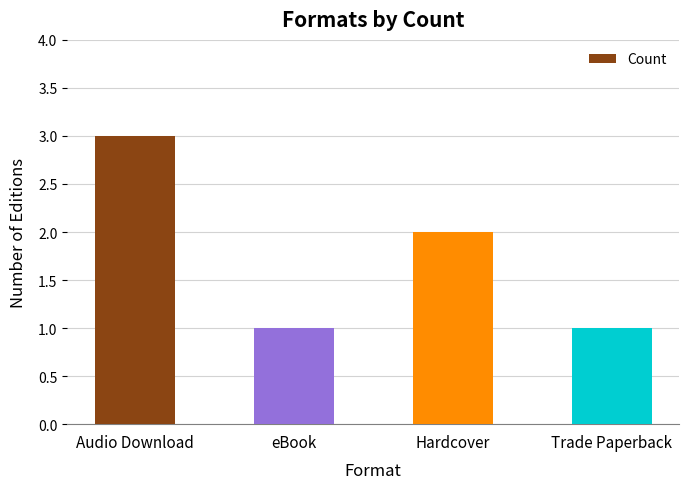

Which label corresponds to the largest value in the chart?

Audio Download